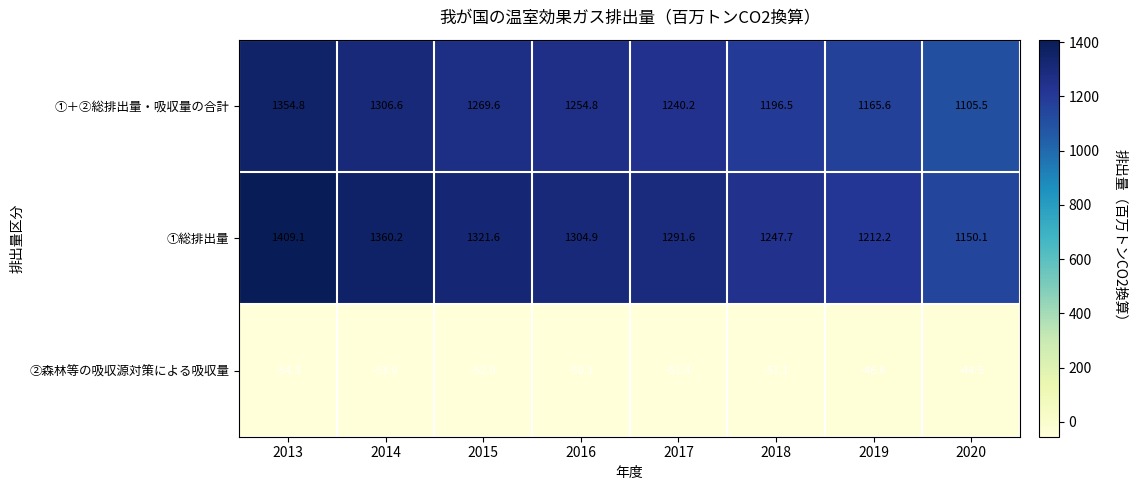

Reading left to right, what are all the values shown in this chart?

①＋②総排出量・吸収量の合計: 1354.8	1306.6	1269.6	1254.8	1240.2	1196.5	1165.6	1105.5
①総排出量: 1409.1	1360.2	1321.6	1304.9	1291.6	1247.7	1212.2	1150.1
②森林等の吸収源対策による吸収量: -54.3	-53.6	-52.0	-50.1	-51.4	-51.1	-46.6	-44.5